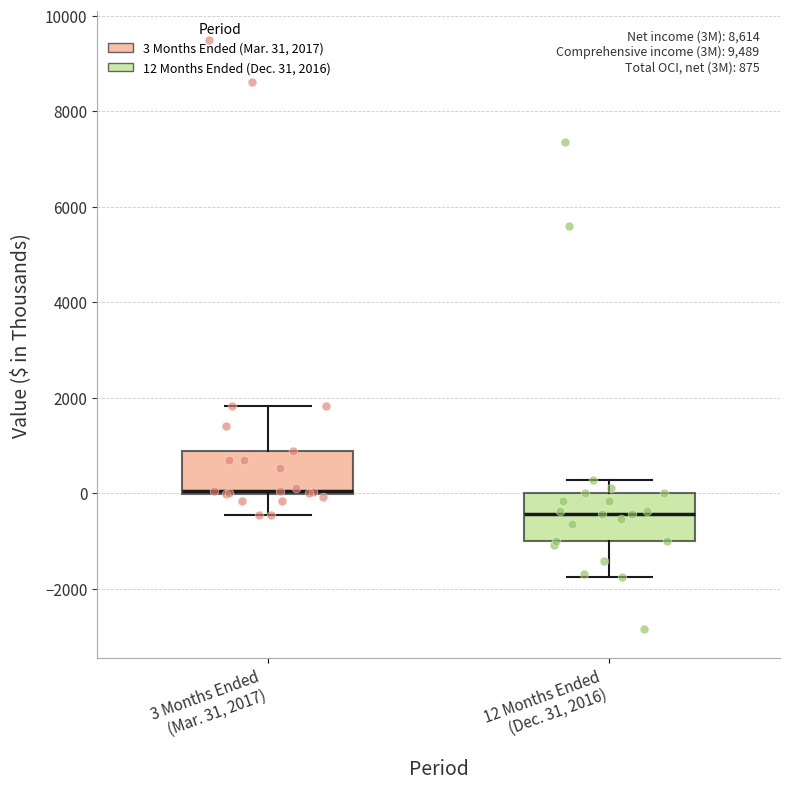

Which box's median line is the lowest?

12 Months Ended (Dec. 31, 2016)